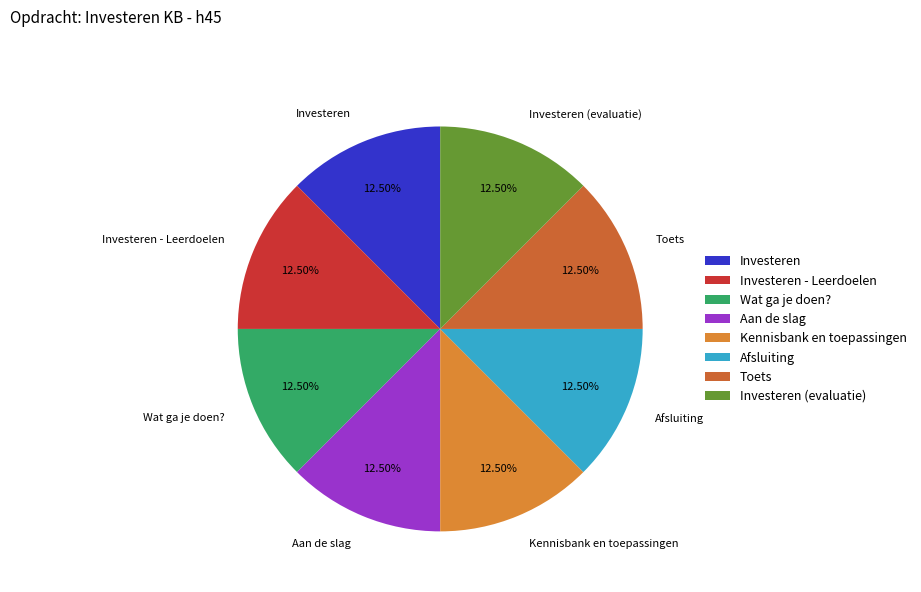

The Investeren slice represents 1% of the pie. True or false?

False